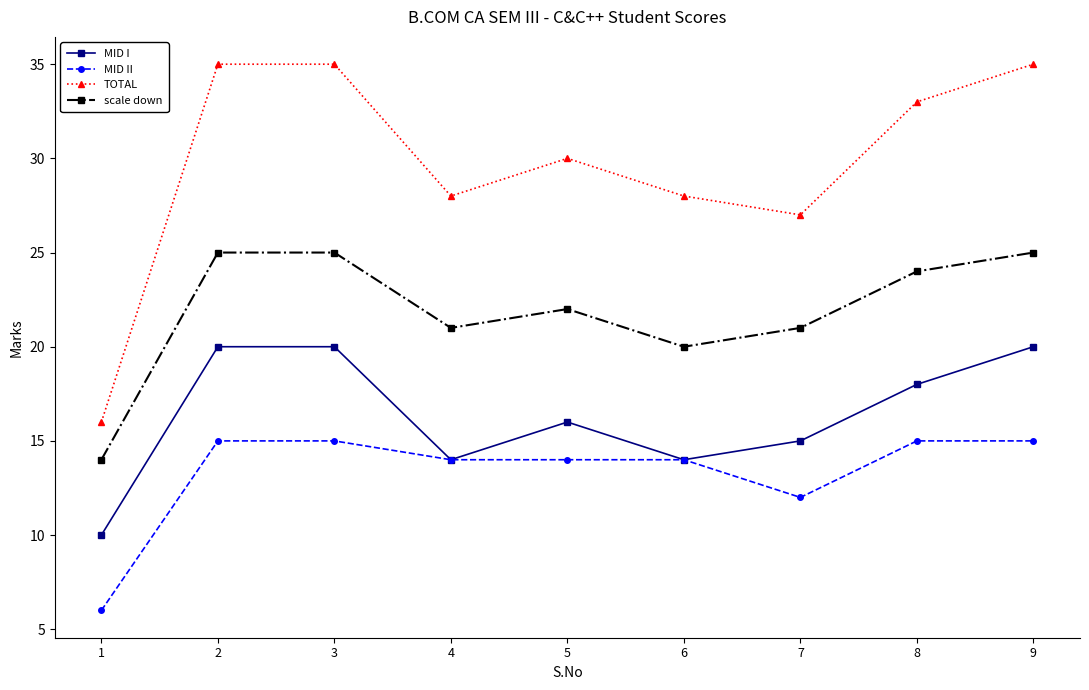

The value of scale down at 2 is 7. True or false?

False